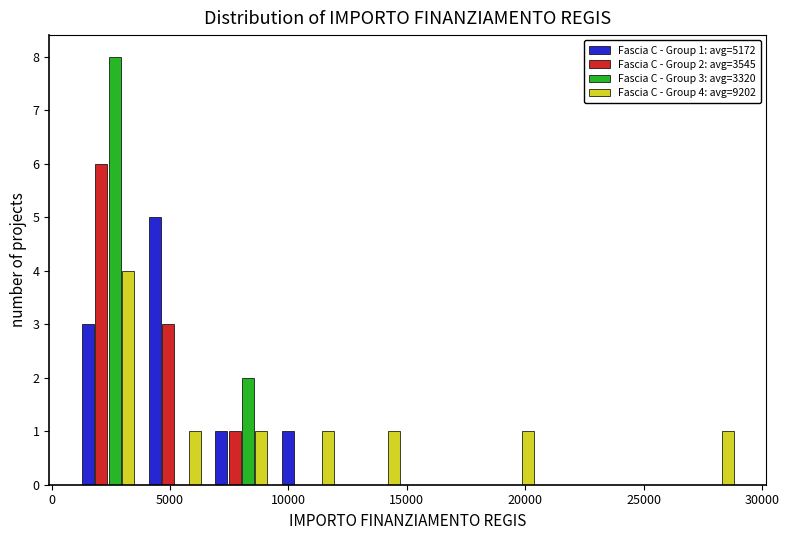

In the Fascia C - Group 1: avg=5172 series, which range on the x-axis has the tallest bar?

4000 to 6500